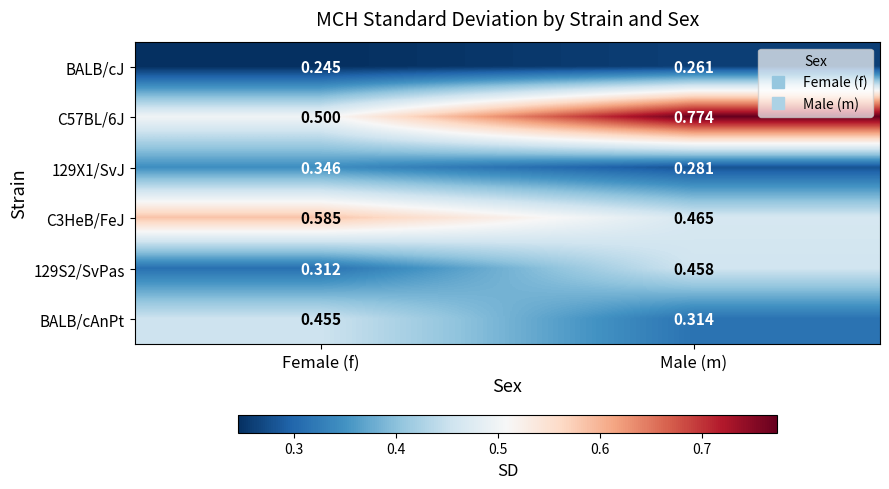

List the labels in order of C57BL/6J value, smallest first.

Female (f), Male (m)